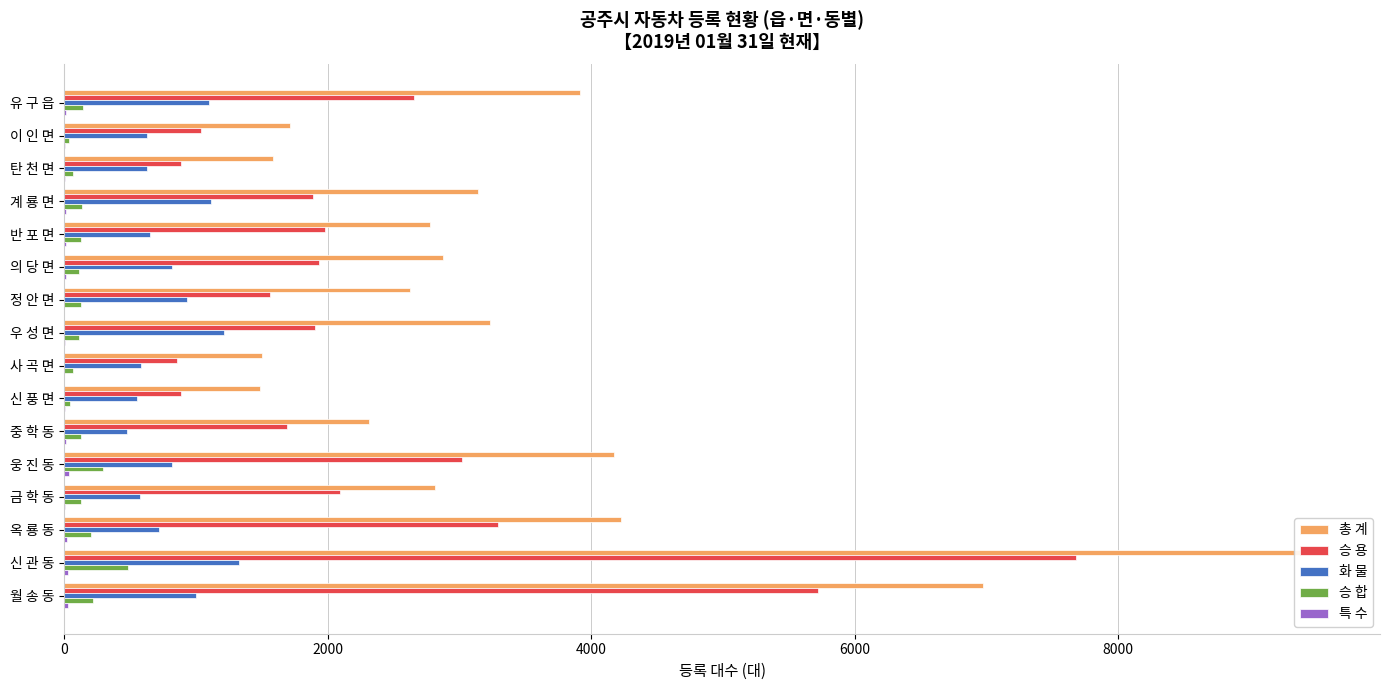

What are all the series names shown in the legend?

총 계, 승 용, 화 물, 승 합, 특 수